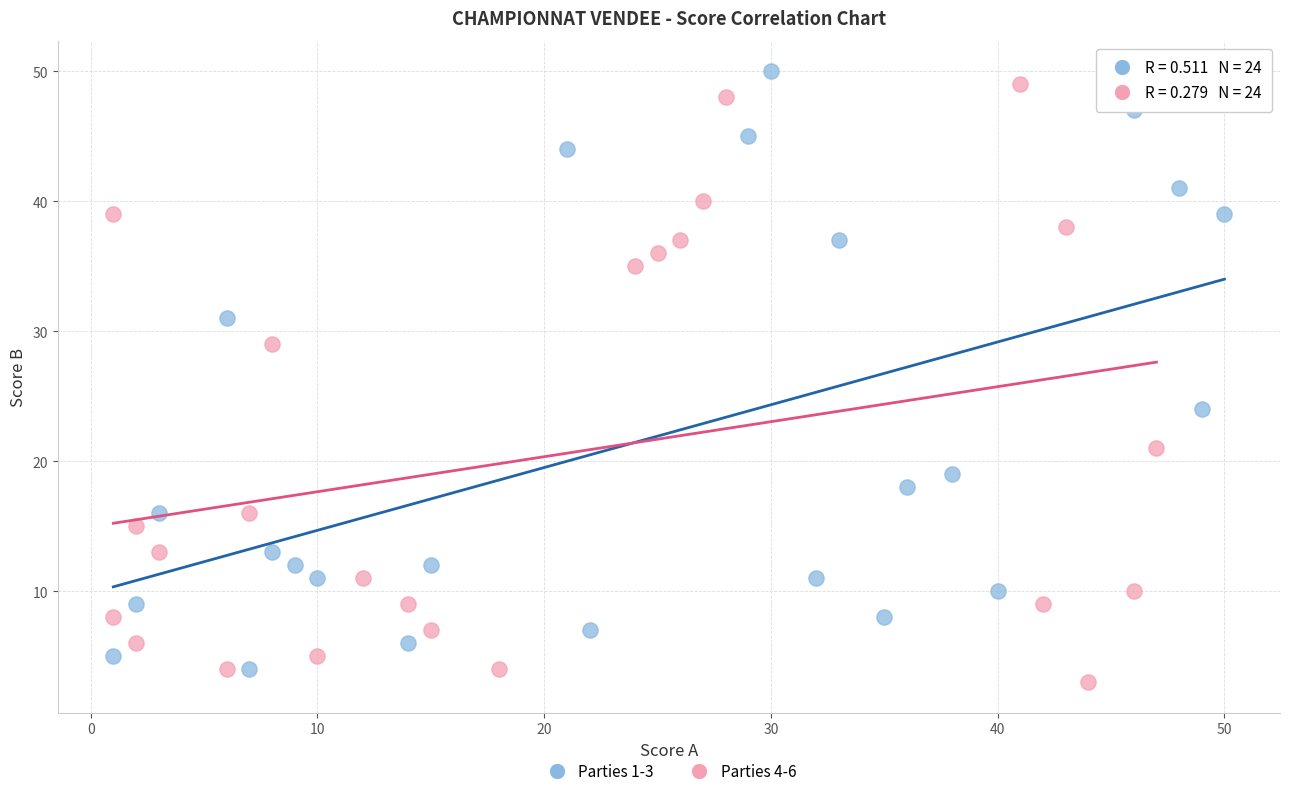

Which series reaches the maximum Y coordinate?

Parties 1-3